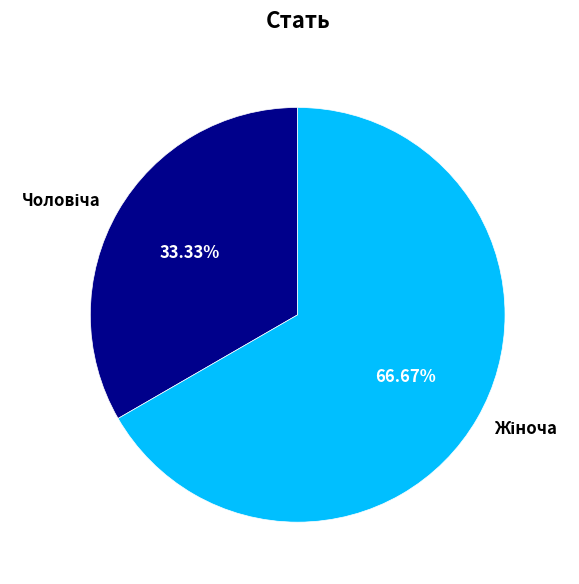

Is there any slice that represents more than half of the pie?

Yes